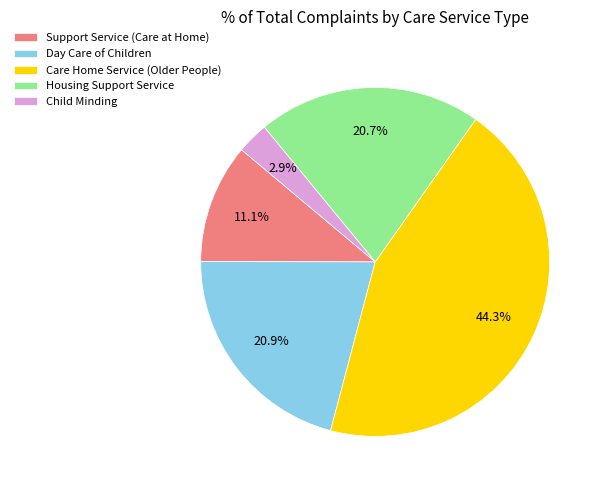

Combined, do Child Minding and Care Home Service (Older People) account for over 50%?

No